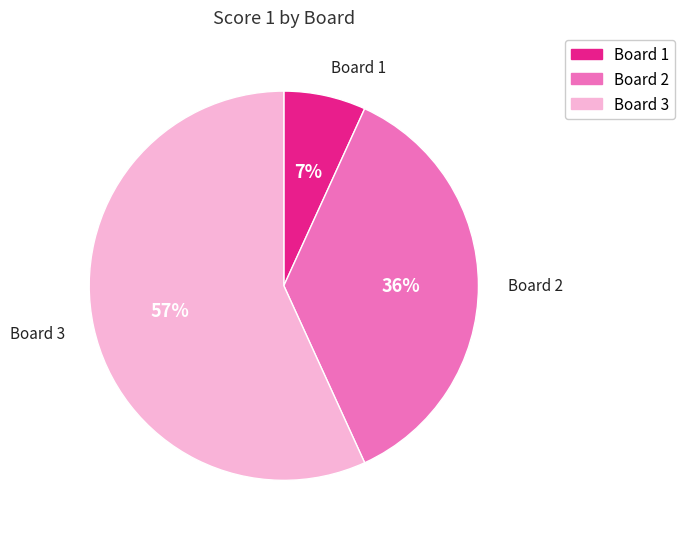

Approximately how many times larger is the value at Board 1 compared to Board 3?

0.1